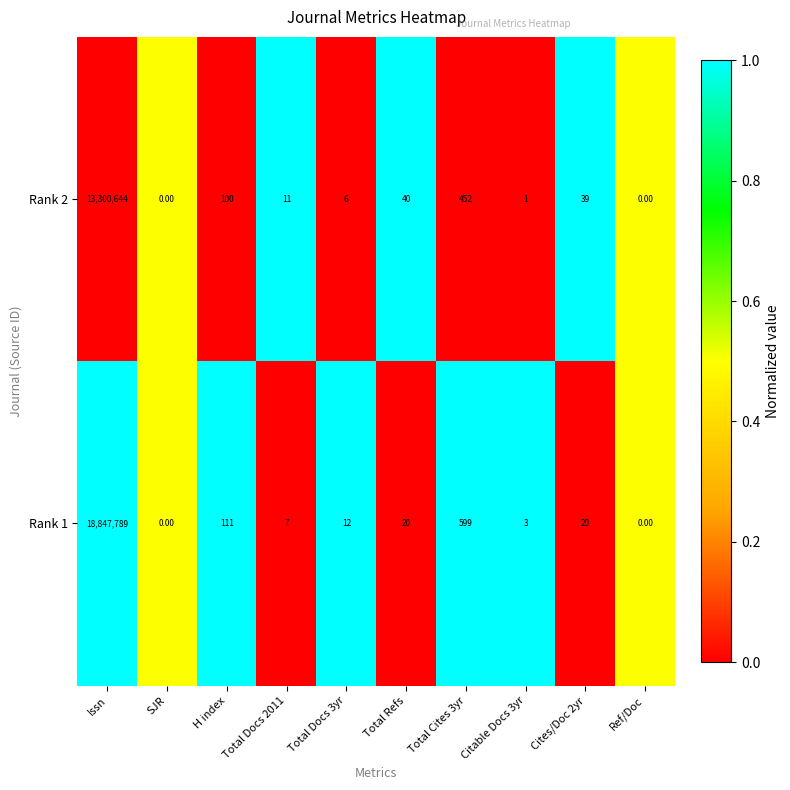

How many data points in Rank 1 are less than 20?

5